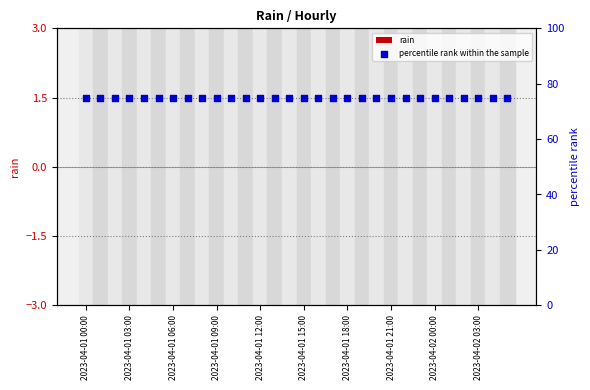

Which series reaches the maximum Y coordinate?

percentile rank within the sample